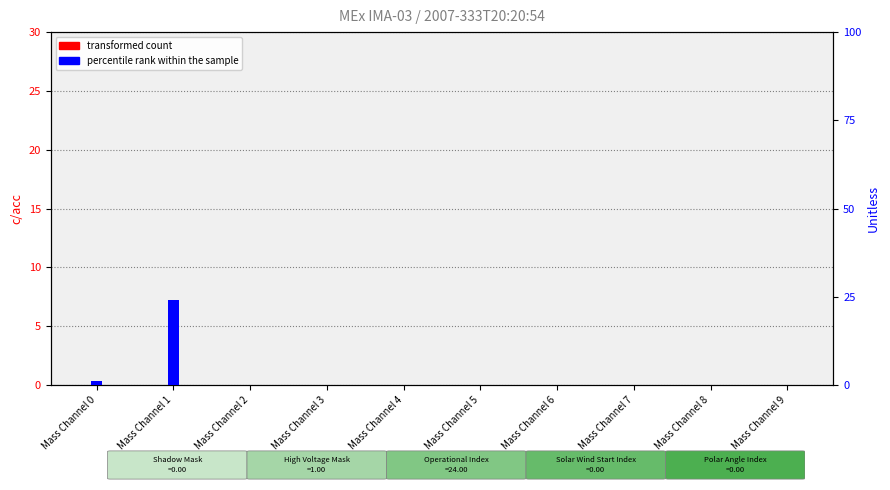

What are all the series names shown in the legend?

transformed count, percentile rank within the sample